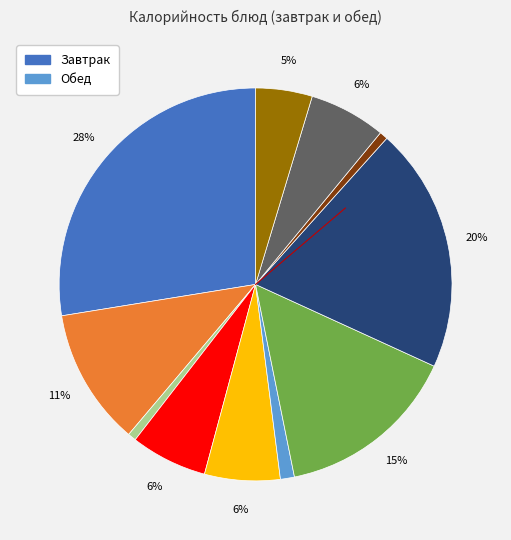

How many segments does this pie chart have?

11